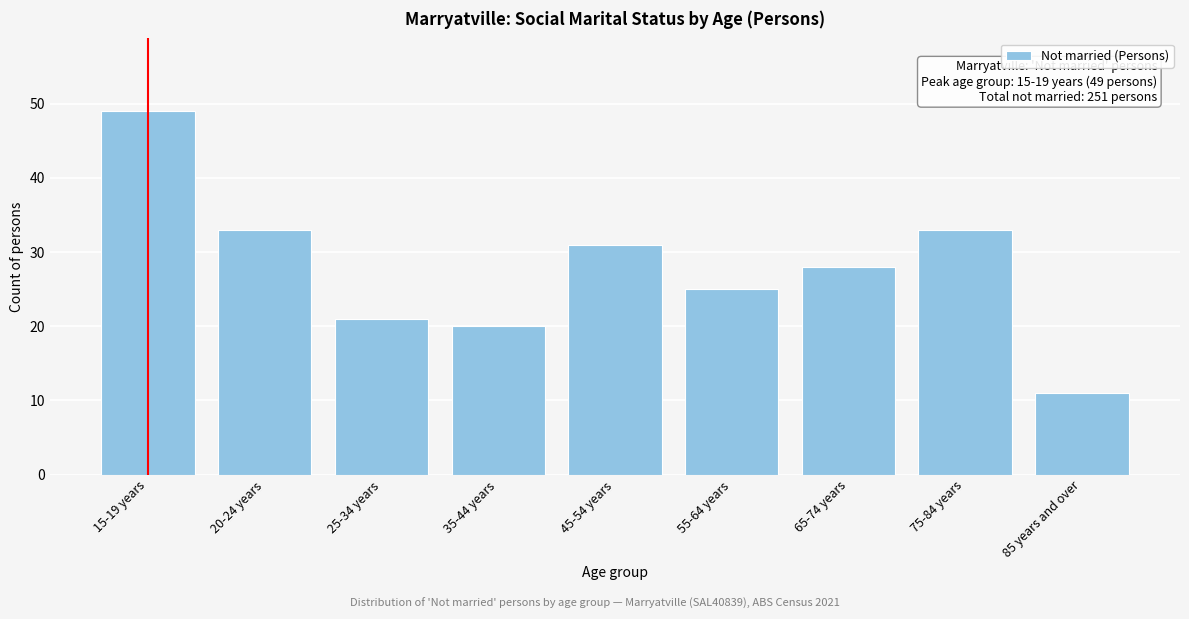

Reading left to right, extract all data points from this chart.

49	33	21	20	31	25	28	33	11